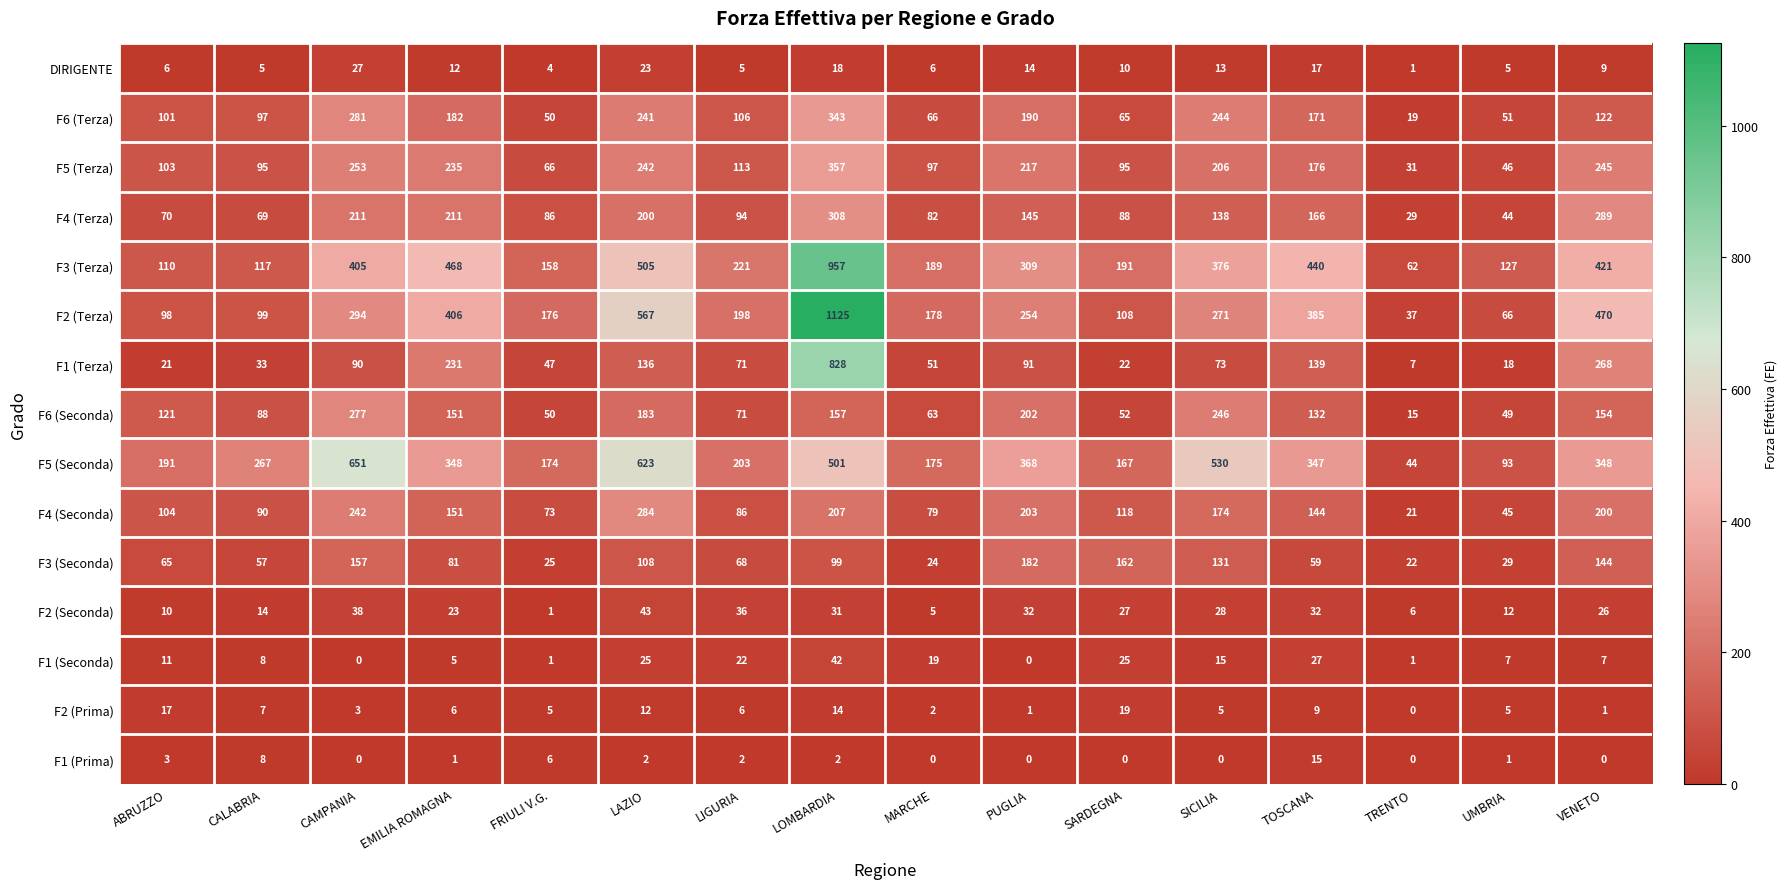

Which series has the largest range (max minus min)?

F2 (Terza)